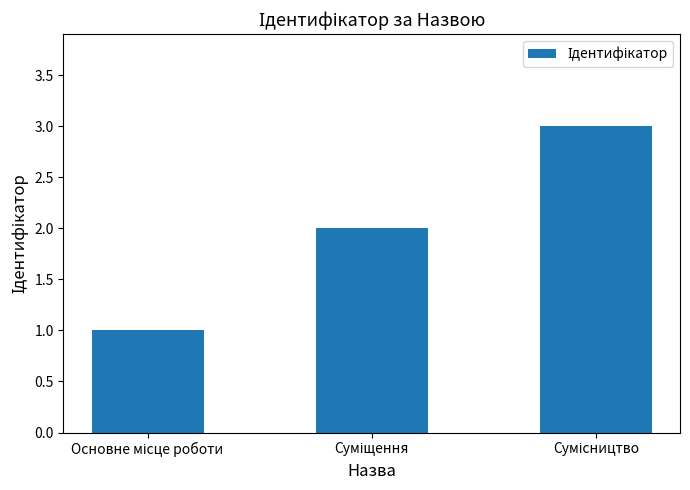

What is the minimum value shown in the chart?

1